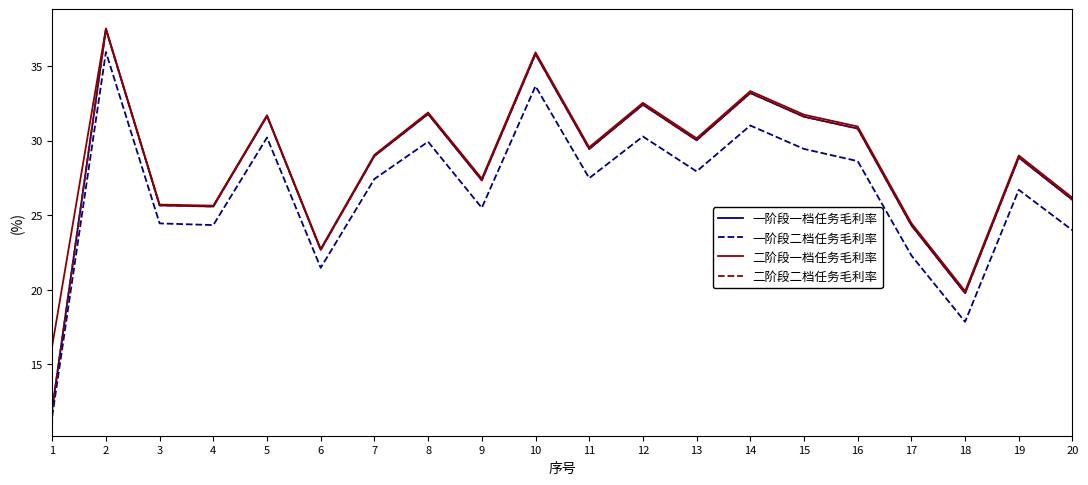

Does the chart have visible grid lines?

No